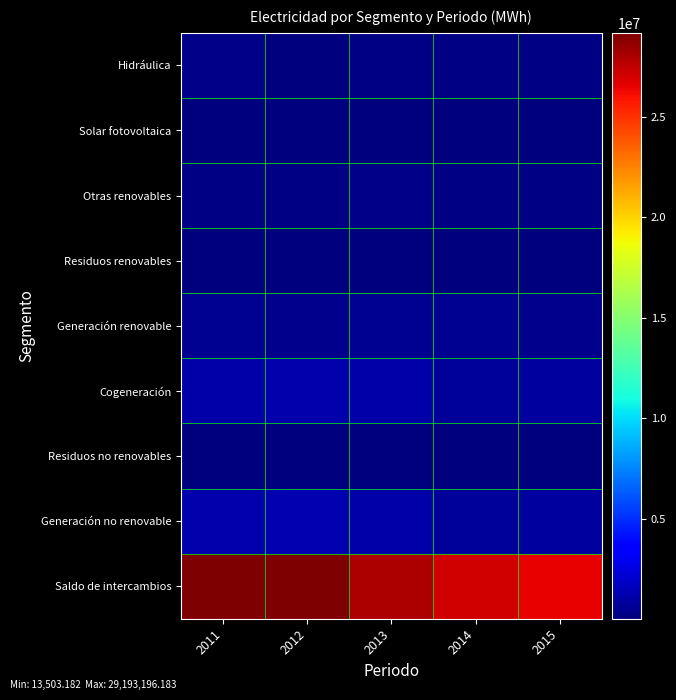

At 2015, list the series in order from largest to smallest.

Saldo de intercambios, Generación no renovable, Cogeneración, Generación renovable, Otras renovables, Hidráulica, Solar fotovoltaica, Residuos renovables, Residuos no renovables